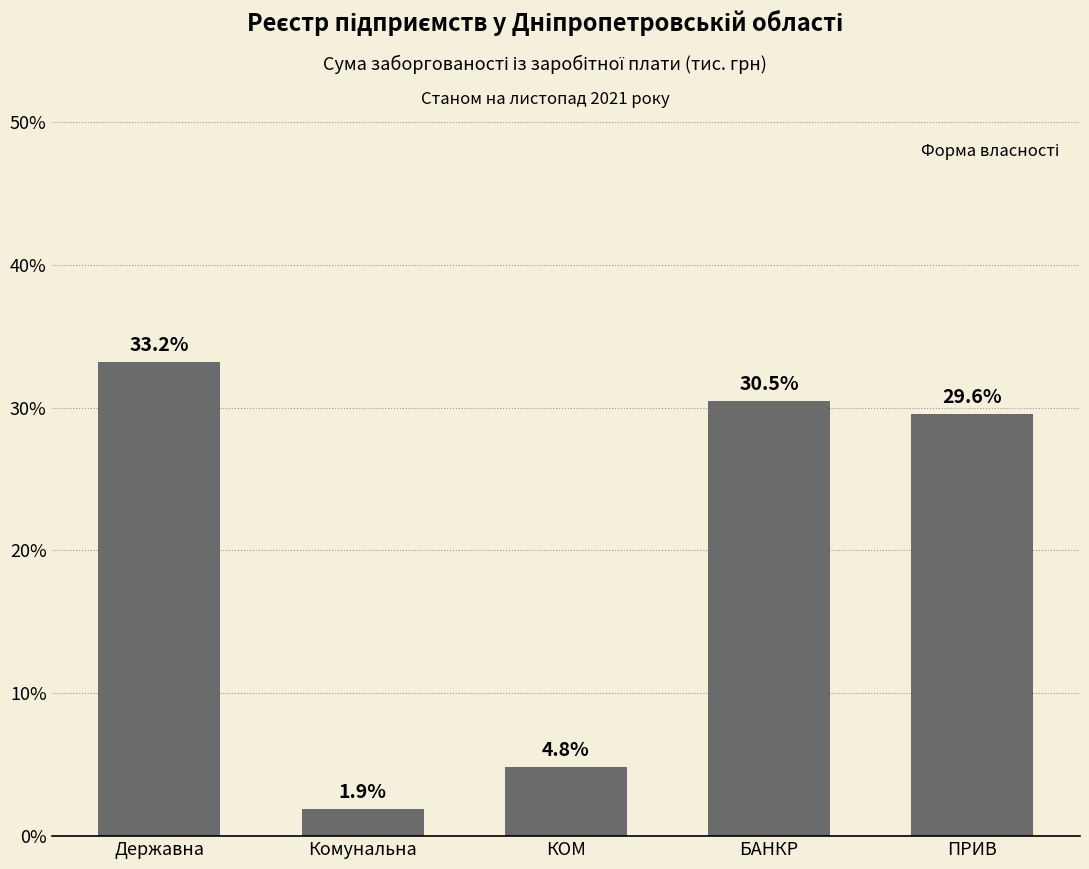

What is the difference between the values at Державна and БАНКР?

2.8